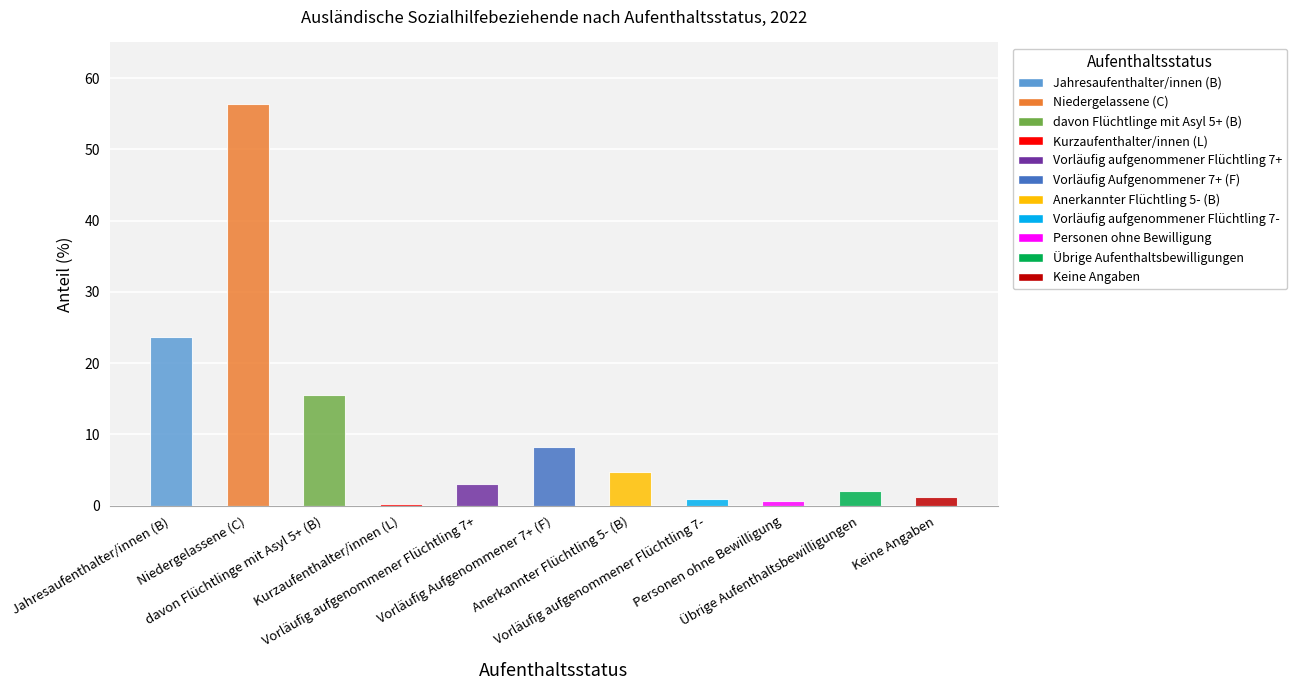

List the labels in order of value, largest first.

Niedergelassene (C), Jahresaufenthalter/innen (B), davon Flüchtlinge mit Asyl 5+ (B), Vorläufig Aufgenommener 7+ (F), Anerkannter Flüchtling 5- (B), Vorläufig aufgenommener Flüchtling 7+, Übrige Aufenthaltsbewilligungen, Keine Angaben, Vorläufig aufgenommener Flüchtling 7-, Personen ohne Bewilligung, Kurzaufenthalter/innen (L)